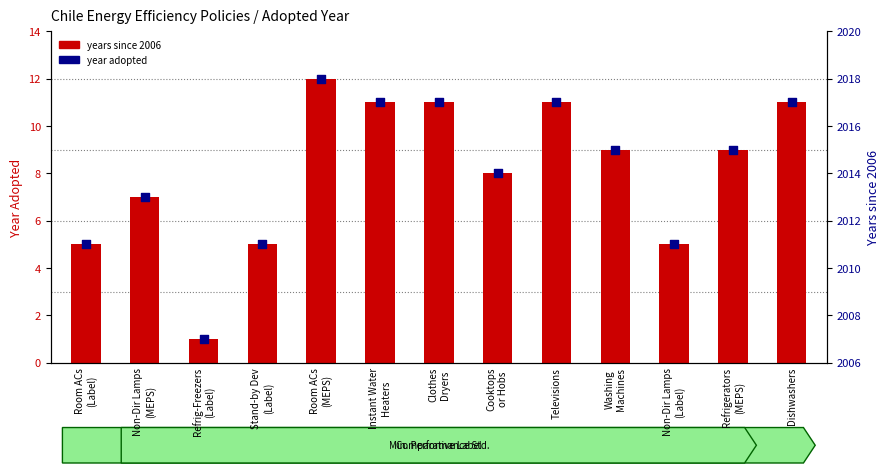

At which category is the sum across all series the highest?

Room ACs
(MEPS)